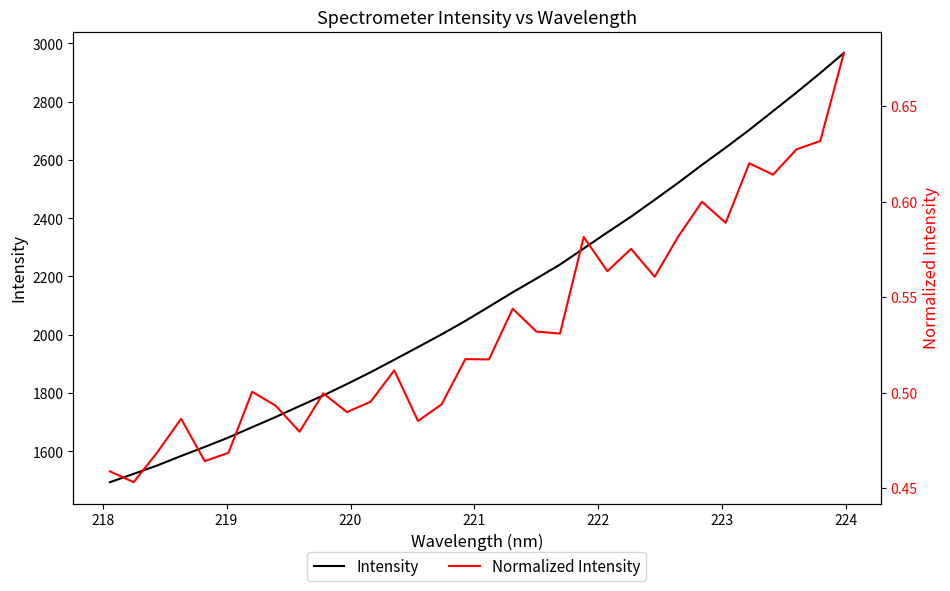

What is the lowest value of the Normalized Intensity series?

0.5